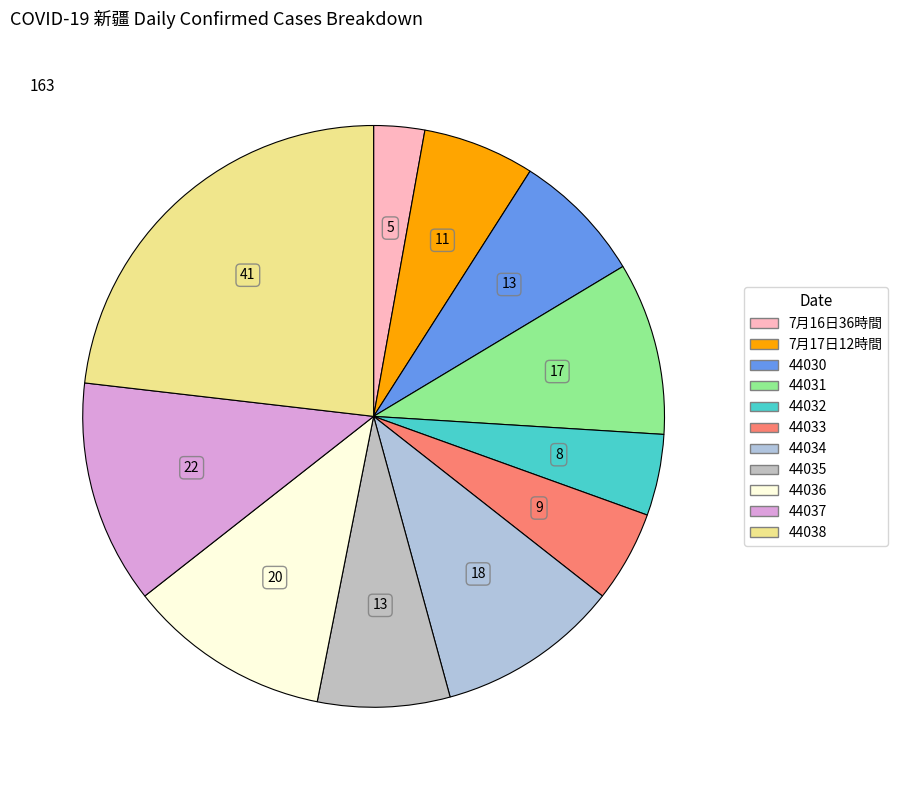

Count the number of slices in the pie.

11